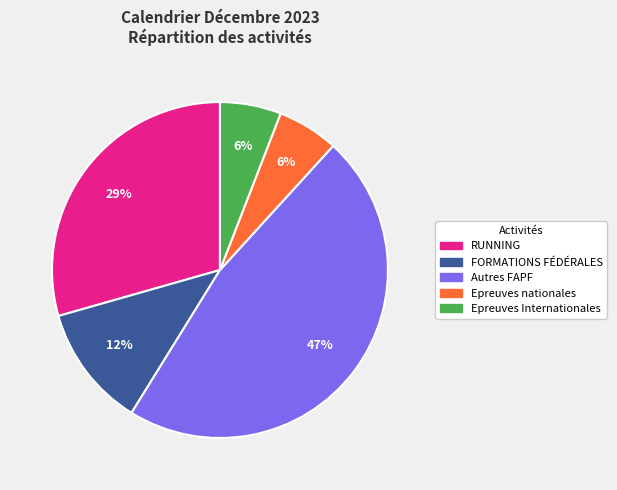

What is the largest slice in the pie chart?

Autres FAPF